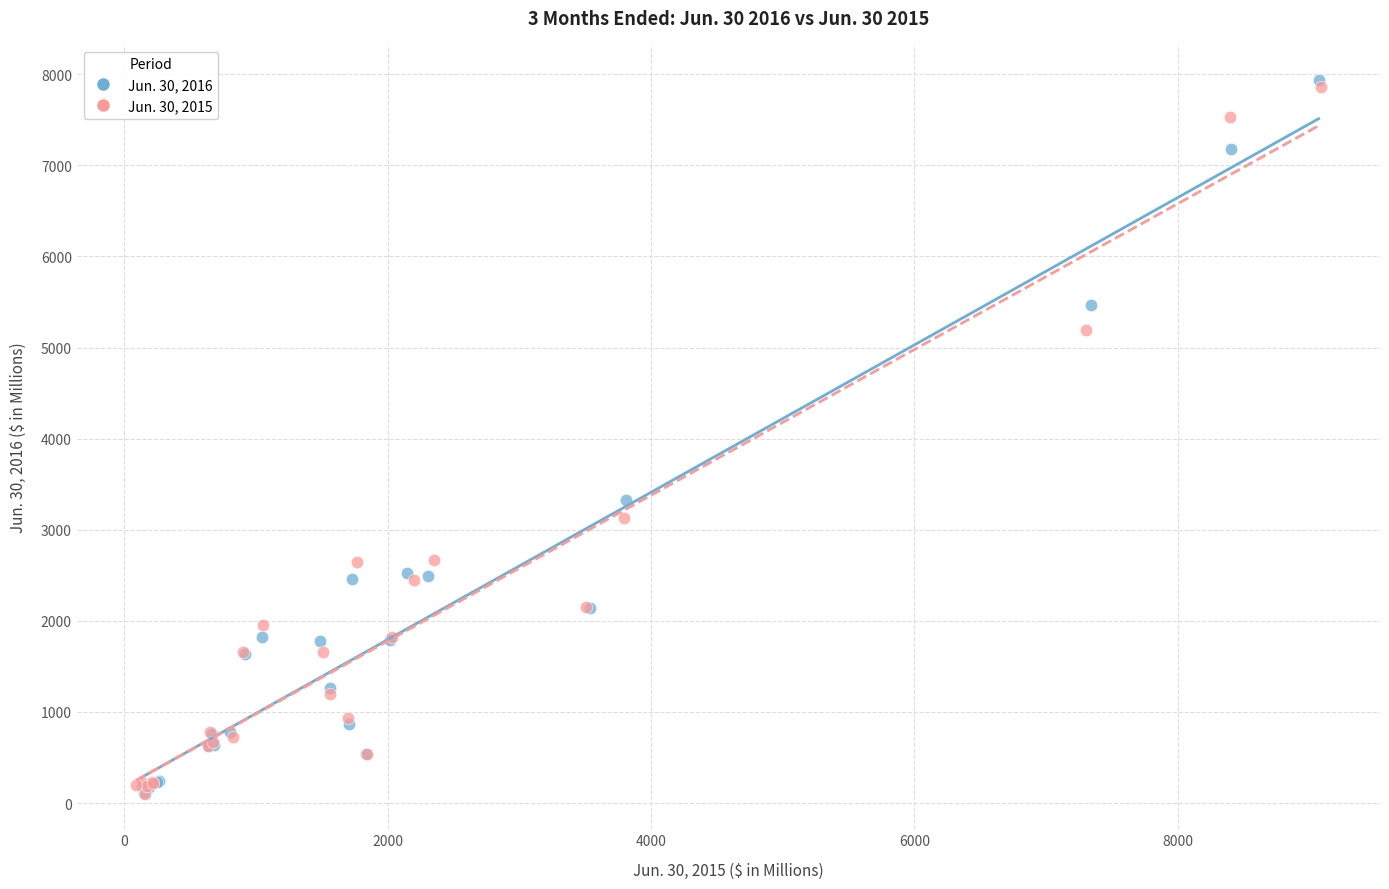

Which series has the largest Y range (max minus min)?

Jun. 30, 2016